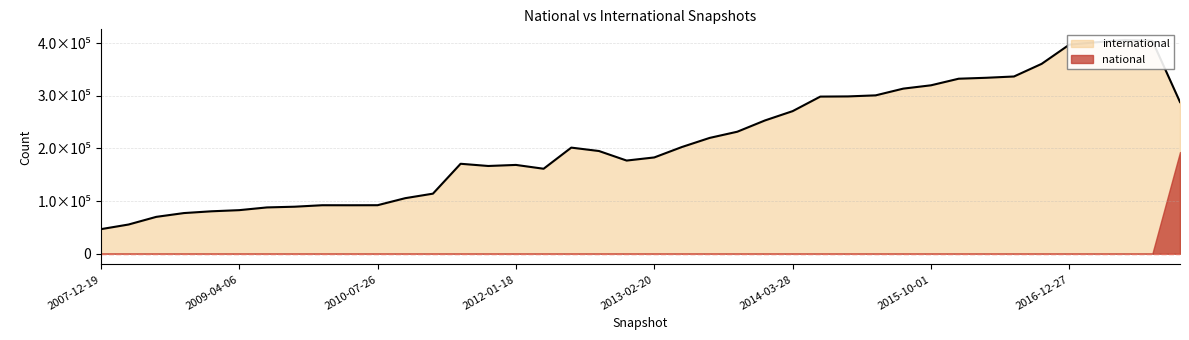

True or false: international and national intersect in this chart.

False